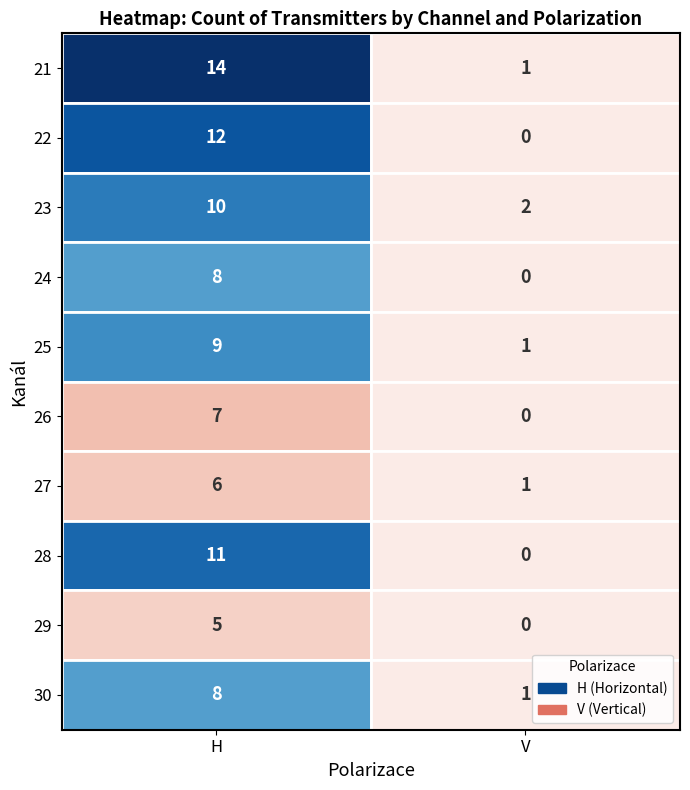

How many values in the 27 series are below 6?

1